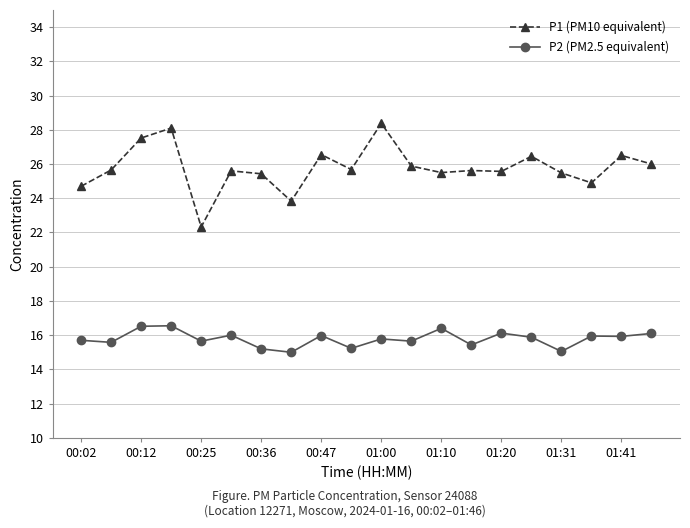

Does the chart have visible grid lines?

Yes